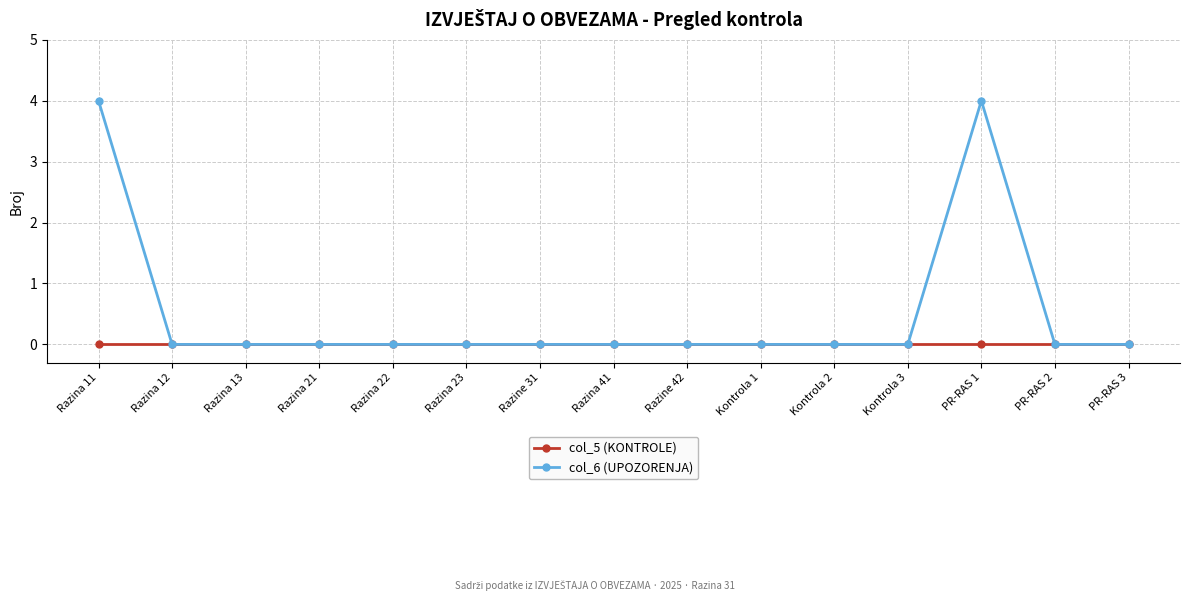

Between Kontrola 3 and PR-RAS 1, which series saw the biggest shift?

col_6 (UPOZORENJA)